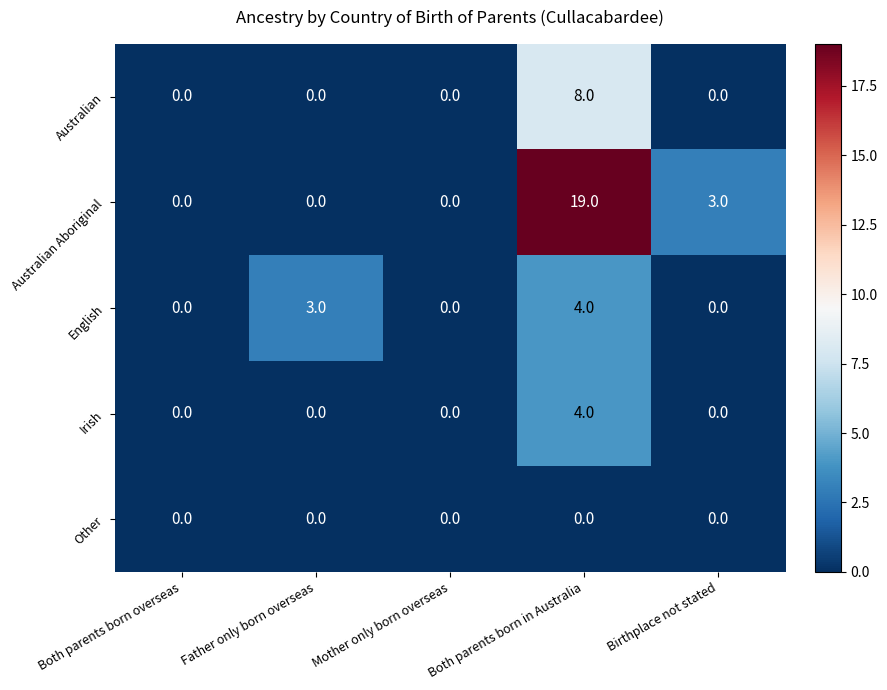

Is it true that English equals 0 at Birthplace not stated?

True